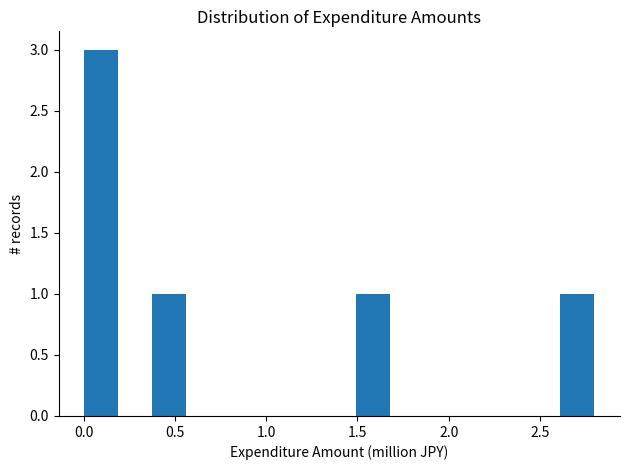

Around what value on the x-axis is the tallest bar? Give the approximate position of its centre, as read against the axis.

0.10